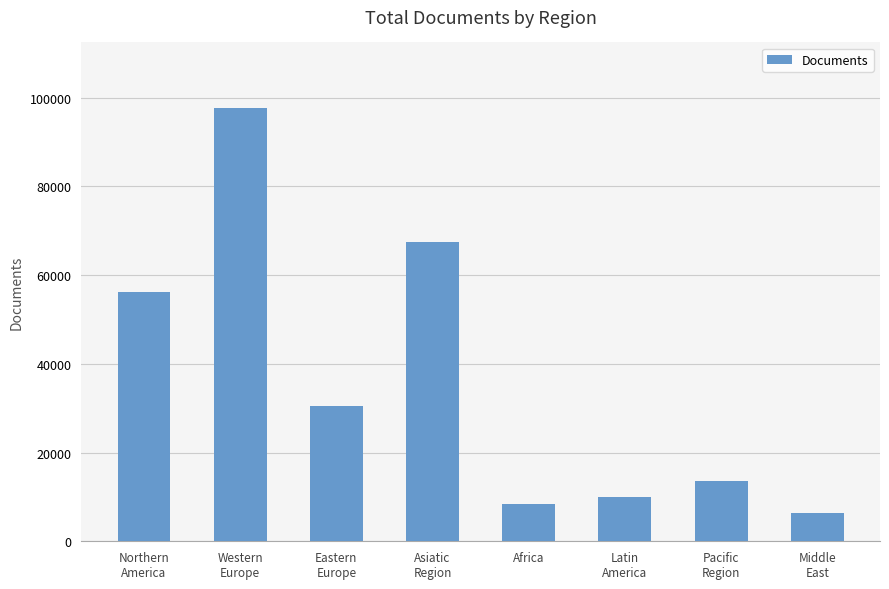

List the labels in order of value, smallest first.

Middle
East, Africa, Latin
America, Pacific
Region, Eastern
Europe, Northern
America, Asiatic
Region, Western
Europe